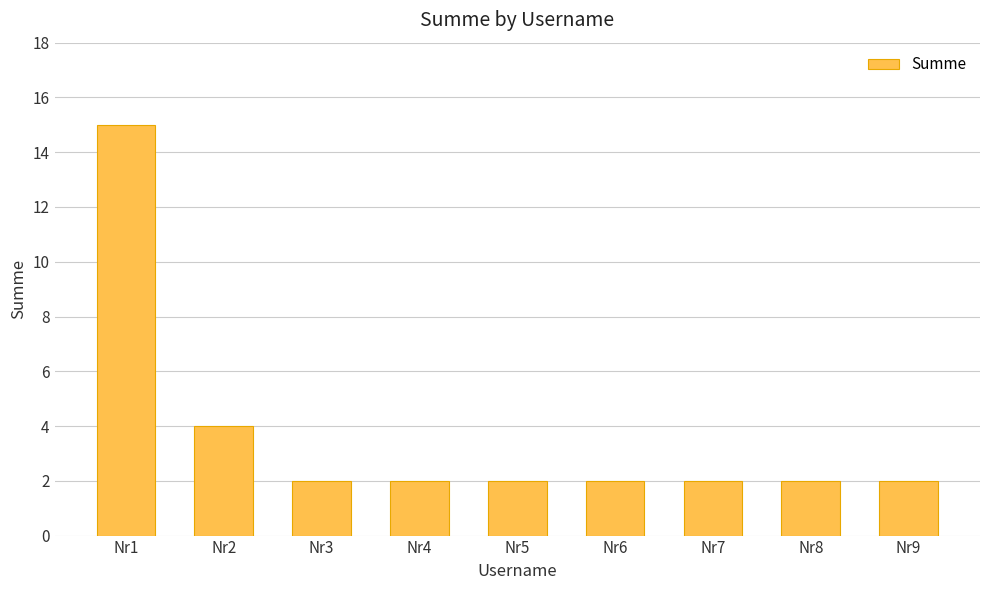

Read the value at Nr2, to the nearest 5.

5